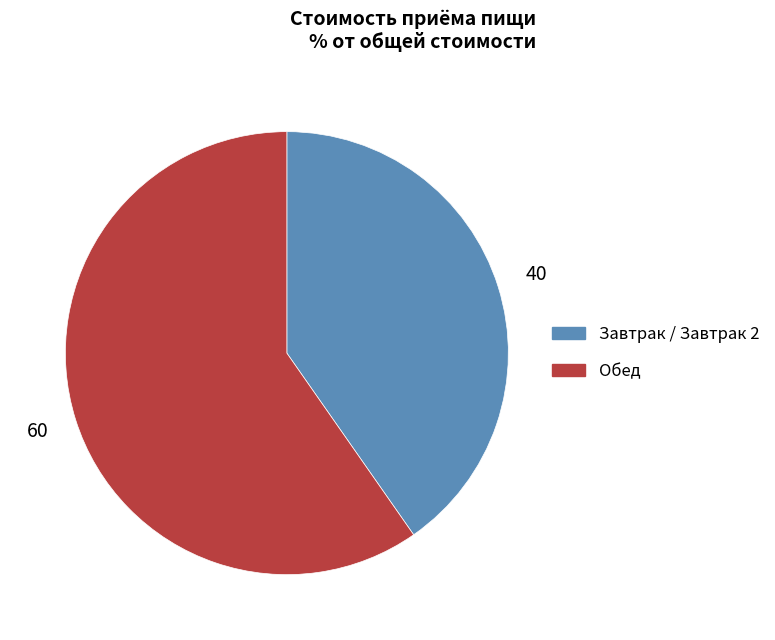

True or false: Завтрак / Завтрак 2 accounts for 40% of the total.

True